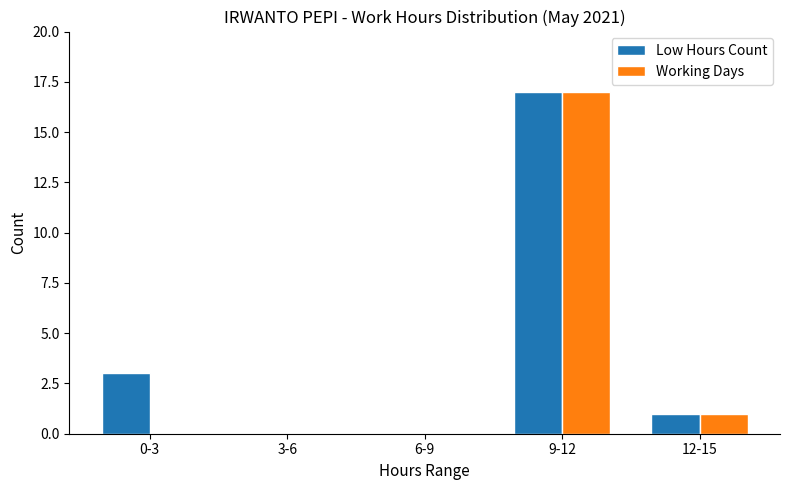

How many distinct data groups are displayed?

2